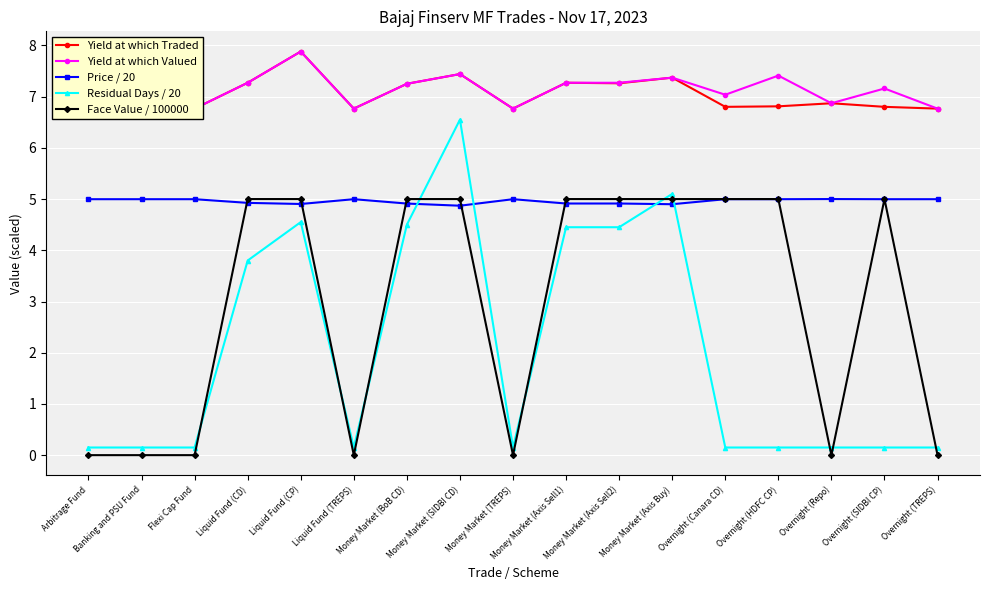

Rank the series by their maximum value, from highest to lowest.

Yield at which Traded, Yield at which Valued, Residual Days / 20, Price / 20, Face Value / 100000